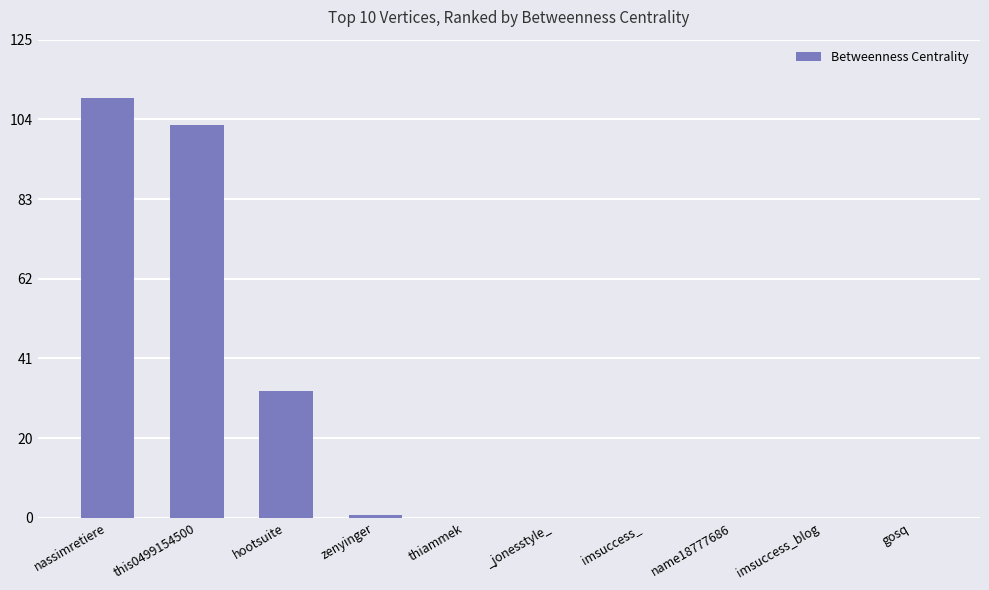

Reading left to right, what are all the values shown in this chart?

nassimretiere=109.7	this0499154500=102.7	hootsuite=33.0	zenyinger=0.7	thiammek=0.0	_jonesstyle_=0.0	imsuccess_=0.0	name18777686=0.0	imsuccess_blog=0.0	gosq=0.0